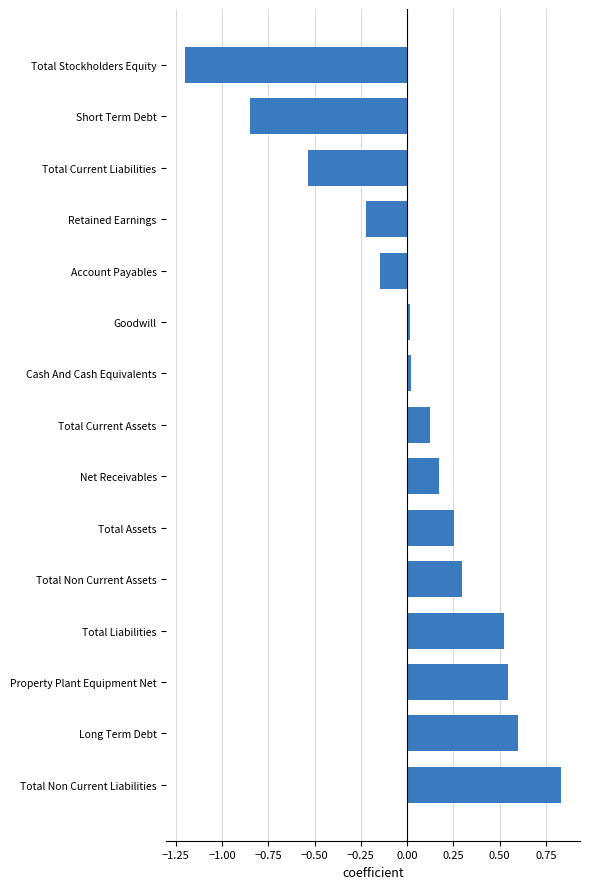

True or false: the data shows 0.5 at Total Non Current Liabilities.

False